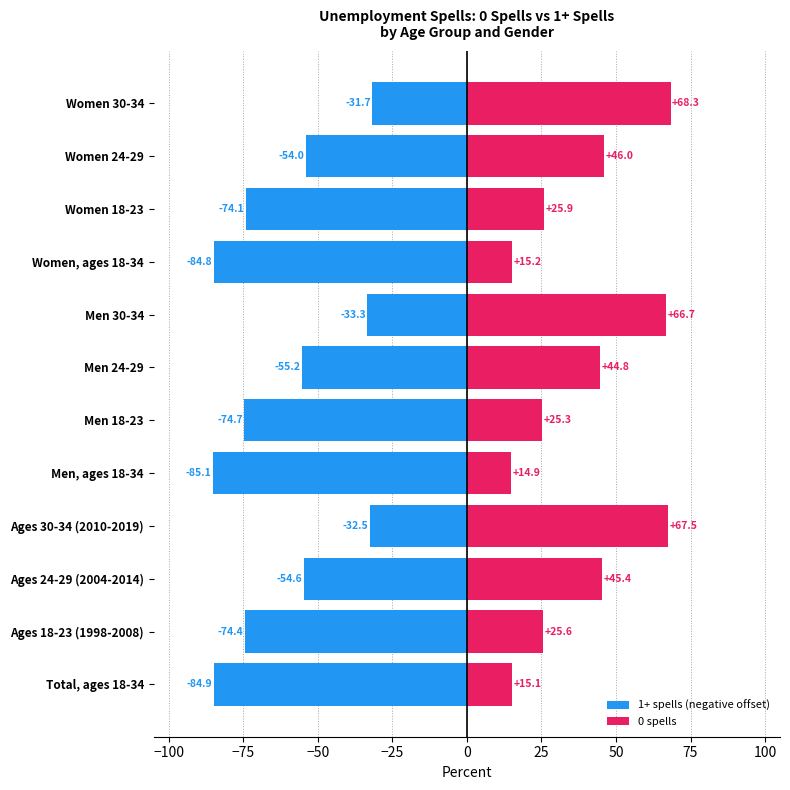

How many series are shown in this chart?

2